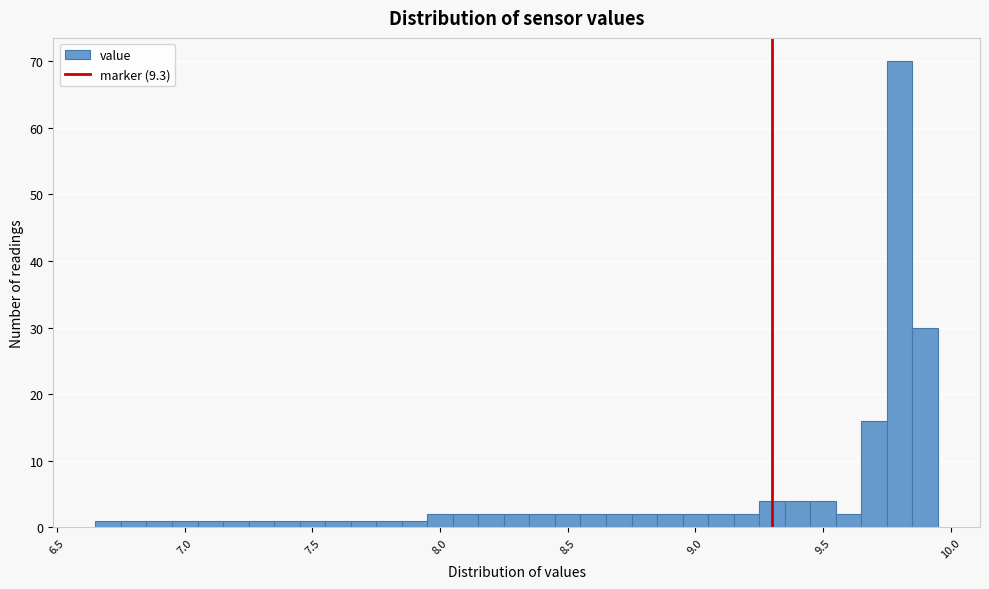

Around what value on the x-axis is the tallest bar? Give the approximate position of its centre, as read against the axis.

9.80